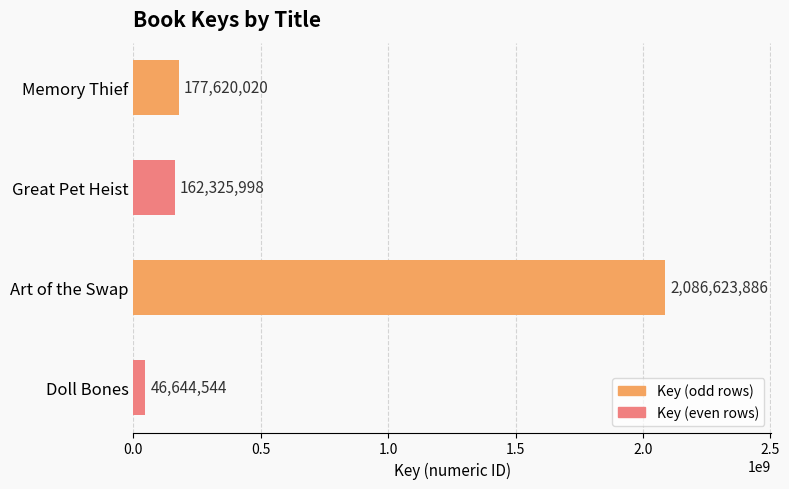

What is the difference between the maximum and minimum values?

2039979342